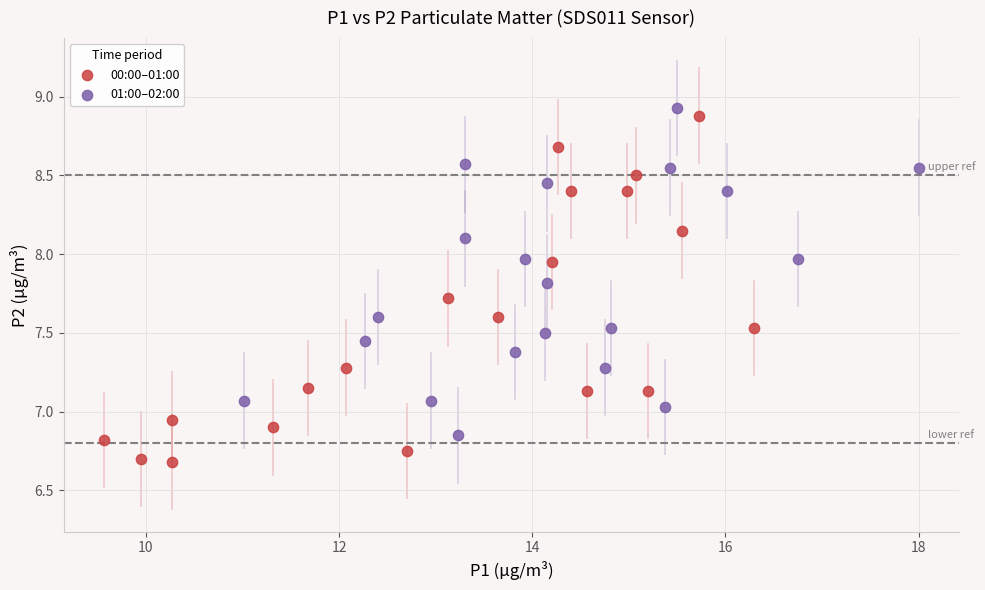

Which series reaches the minimum Y coordinate?

00:00–01:00